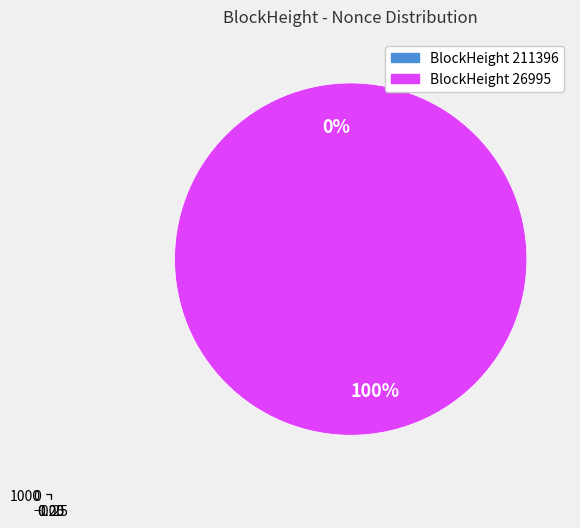

The 211396 slice represents 13% of the pie. True or false?

False